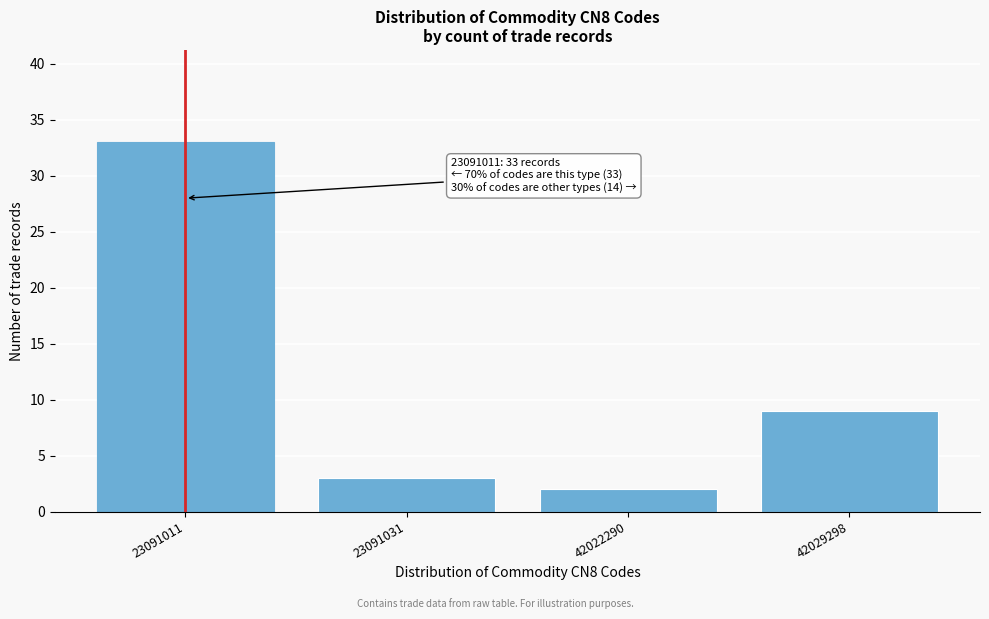

Reading left to right, transcribe all the data shown in this chart.

23091011=33	23091031=3	42022290=2	42029298=9